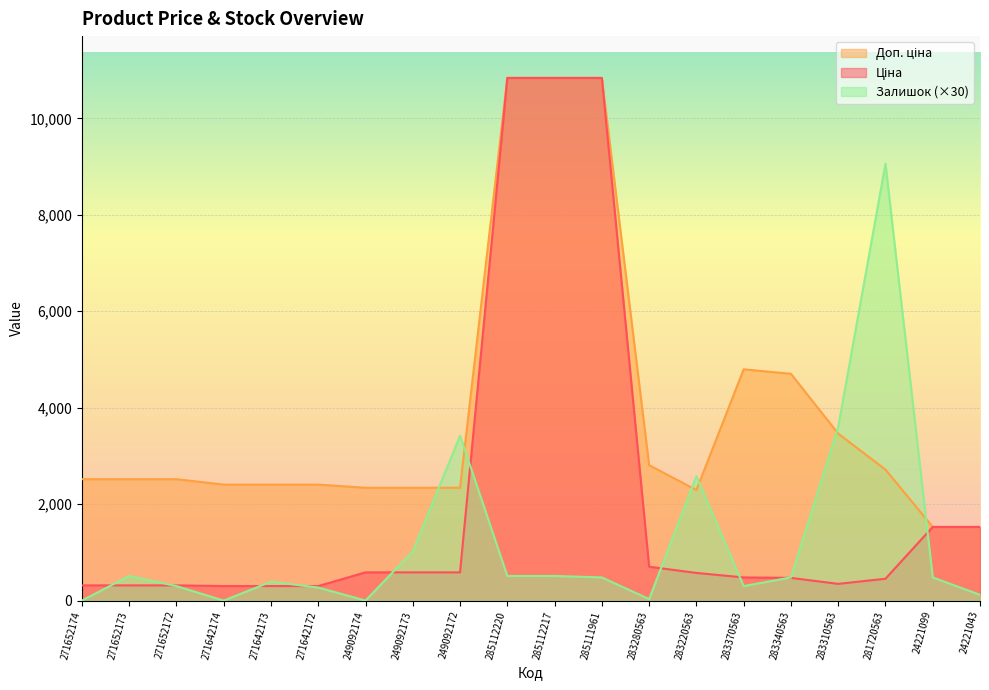

True or false: Залишок has more than 1 interior local peaks.

True